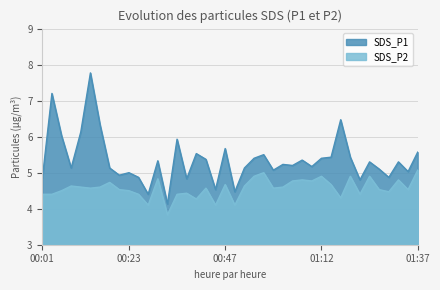

How many data points in SDS_P1 are less than 5?

10